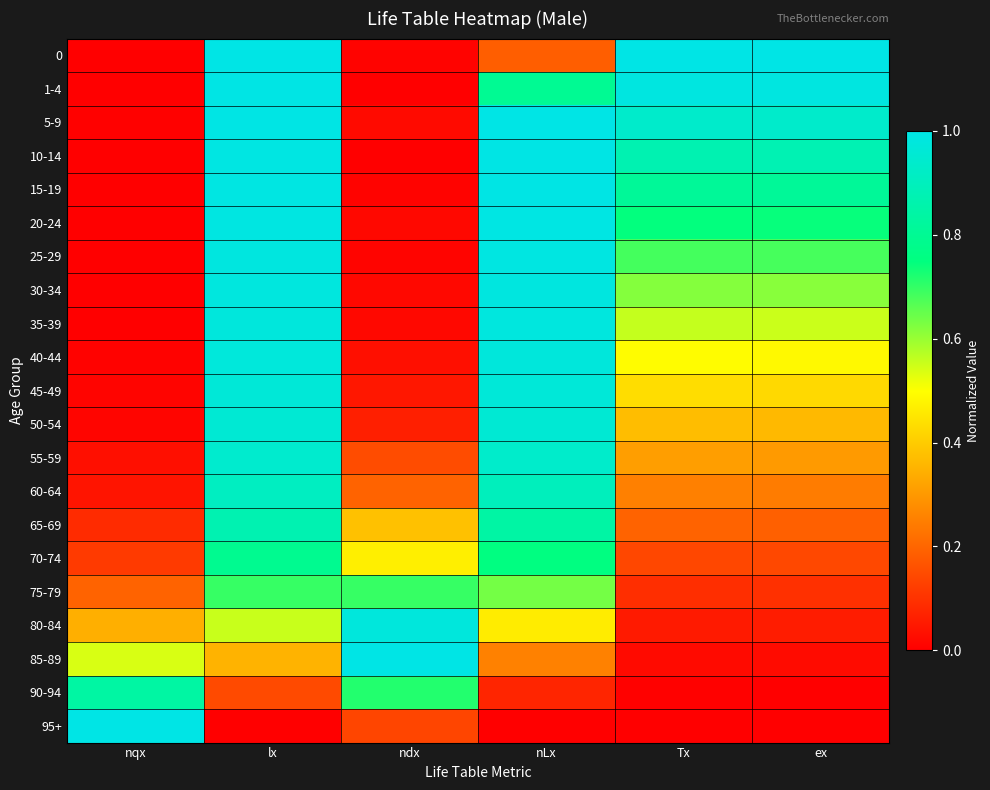

Reading left to right, what are all the values shown in this chart?

0: nqx=0.0	lx=1.0	ndx=0.0	nLx=0.2	Tx=1.0	ex=1.0
1-4: nqx=0.0	lx=1.0	ndx=0.0	nLx=0.8	Tx=1.0	ex=1.0
5-9: nqx=0.0	lx=1.0	ndx=0.0	nLx=1.0	Tx=0.9	ex=0.9
10-14: nqx=0.0	lx=1.0	ndx=0.0	nLx=1.0	Tx=0.9	ex=0.9
15-19: nqx=0.0	lx=1.0	ndx=0.0	nLx=1.0	Tx=0.8	ex=0.8
20-24: nqx=0.0	lx=1.0	ndx=0.0	nLx=1.0	Tx=0.7	ex=0.7
25-29: nqx=0.0	lx=1.0	ndx=0.0	nLx=1.0	Tx=0.7	ex=0.7
30-34: nqx=0.0	lx=1.0	ndx=0.0	nLx=1.0	Tx=0.6	ex=0.6
35-39: nqx=0.0	lx=1.0	ndx=0.0	nLx=1.0	Tx=0.6	ex=0.6
40-44: nqx=0.0	lx=1.0	ndx=0.0	nLx=1.0	Tx=0.5	ex=0.5
45-49: nqx=0.0	lx=1.0	ndx=0.0	nLx=1.0	Tx=0.4	ex=0.4
50-54: nqx=0.0	lx=1.0	ndx=0.1	nLx=1.0	Tx=0.4	ex=0.4
55-59: nqx=0.0	lx=0.9	ndx=0.2	nLx=0.9	Tx=0.3	ex=0.3
60-64: nqx=0.0	lx=0.9	ndx=0.2	nLx=0.9	Tx=0.3	ex=0.2
65-69: nqx=0.1	lx=0.9	ndx=0.4	nLx=0.8	Tx=0.2	ex=0.2
70-74: nqx=0.1	lx=0.8	ndx=0.5	nLx=0.8	Tx=0.1	ex=0.1
75-79: nqx=0.2	lx=0.7	ndx=0.7	nLx=0.6	Tx=0.1	ex=0.1
80-84: nqx=0.3	lx=0.6	ndx=1.0	nLx=0.5	Tx=0.1	ex=0.1
85-89: nqx=0.5	lx=0.4	ndx=1.0	nLx=0.3	Tx=0.0	ex=0.0
90-94: nqx=0.8	lx=0.1	ndx=0.7	nLx=0.1	Tx=0.0	ex=0.0
95+: nqx=1.0	lx=0.0	ndx=0.1	nLx=0.0	Tx=0.0	ex=0.0